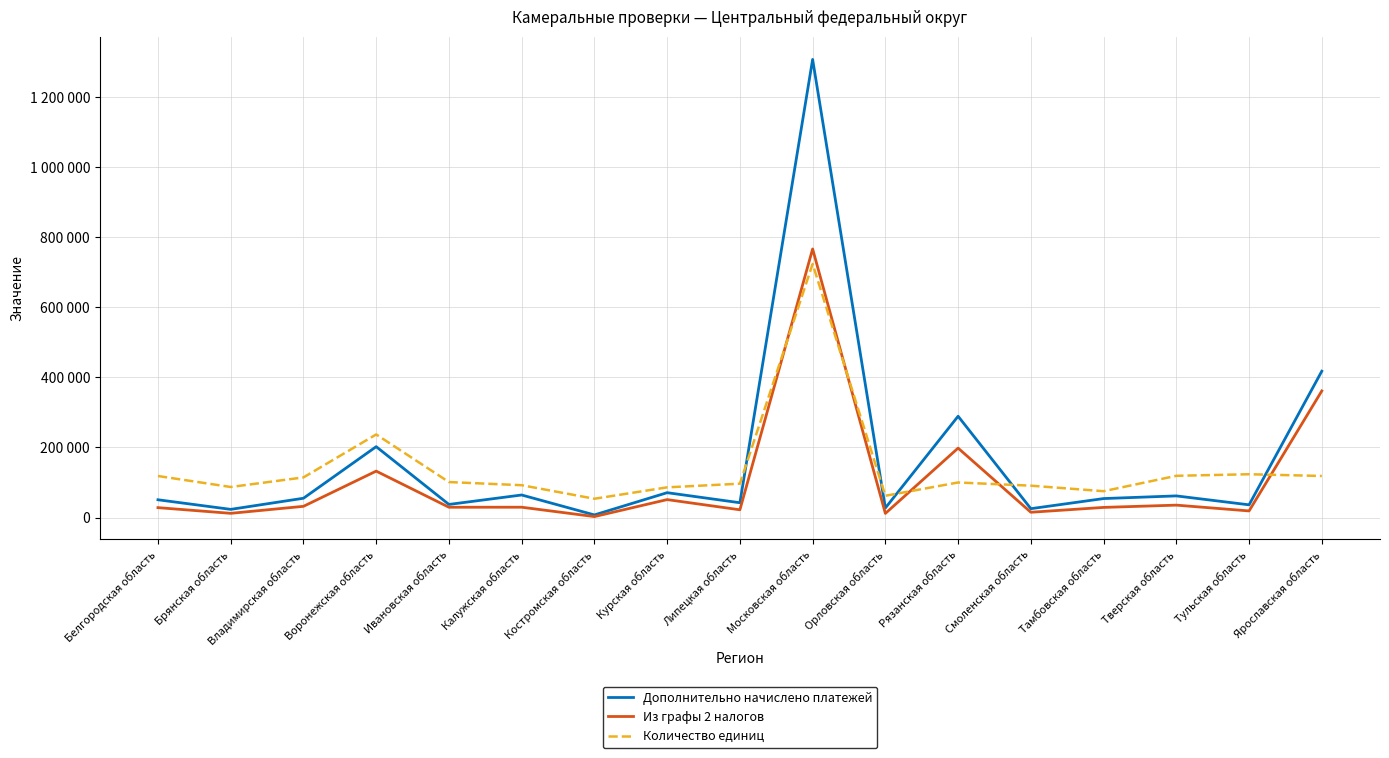

Is the value of Количество единиц at Липецкая область greater than the value of Дополнительно начислено платежей at Смоленская область?

Yes